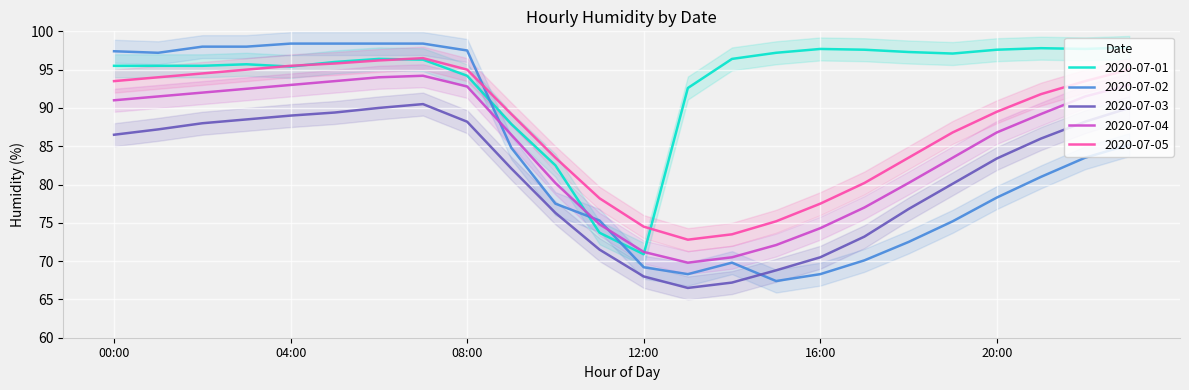

Reading right to left, list all the values displayed in this chart.

2020-07-01: 97.9	97.7	97.8	97.6	97.1	97.3	97.6	97.7	97.2	96.4	92.6	70.9	73.7	82.5	87.9	94.2	96.3	96.4	96.0	95.4	95.7	95.5	95.5	95.5
2020-07-02: 85.2	83.5	81.0	78.3	75.2	72.5	70.1	68.3	67.4	69.8	68.3	69.2	75.3	77.5	84.8	97.5	98.4	98.4	98.4	98.4	98.0	98.0	97.2	97.4
2020-07-03: 90.0	88.2	86.0	83.4	80.1	76.8	73.2	70.5	68.8	67.2	66.5	68.0	71.5	76.3	82.1	88.2	90.5	90.0	89.4	89.0	88.5	88.0	87.2	86.5
2020-07-04: 93.0	91.5	89.2	86.8	83.5	80.2	77.0	74.3	72.1	70.5	69.8	71.2	74.8	80.2	86.5	92.8	94.2	94.0	93.5	93.0	92.5	92.0	91.5	91.0
2020-07-05: 95.0	93.5	91.8	89.5	86.8	83.5	80.2	77.5	75.2	73.5	72.8	74.5	78.2	83.5	89.2	95.0	96.5	96.2	95.8	95.5	95.0	94.5	94.0	93.5